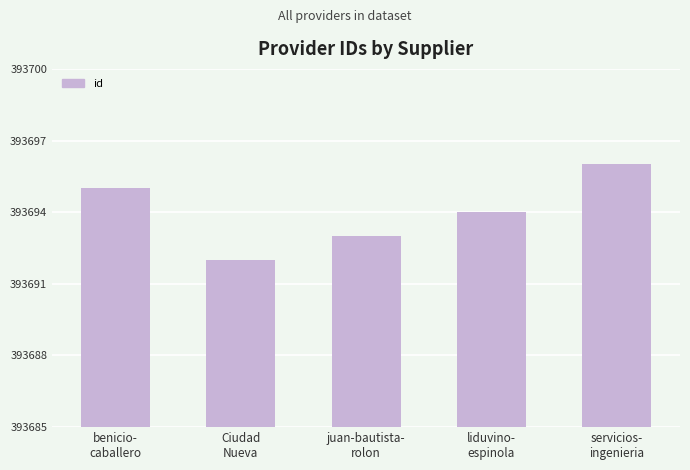

Where does the data first go above 393694?

benicio-
caballero